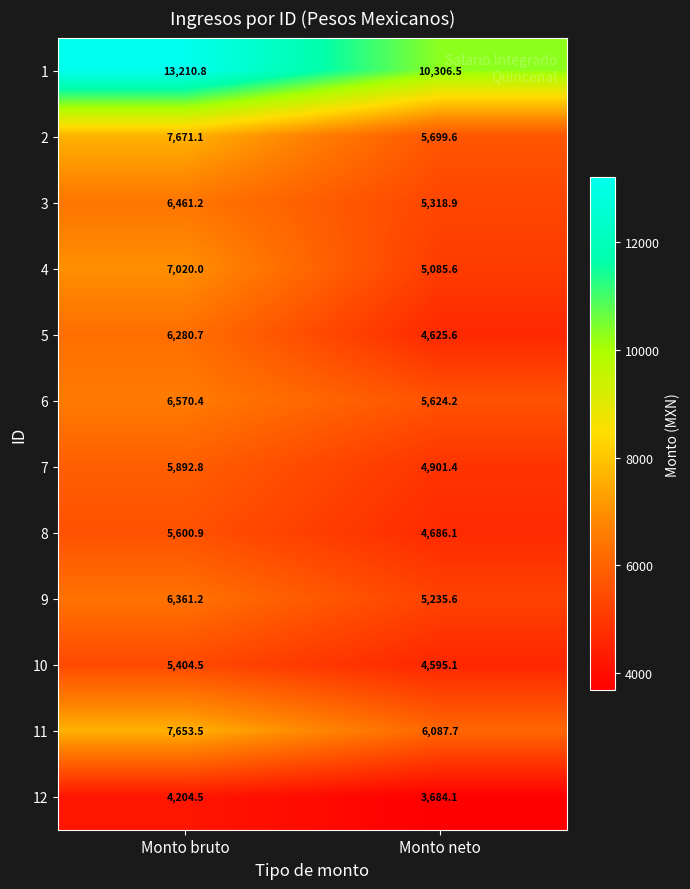

Count the number of data series in this chart.

12